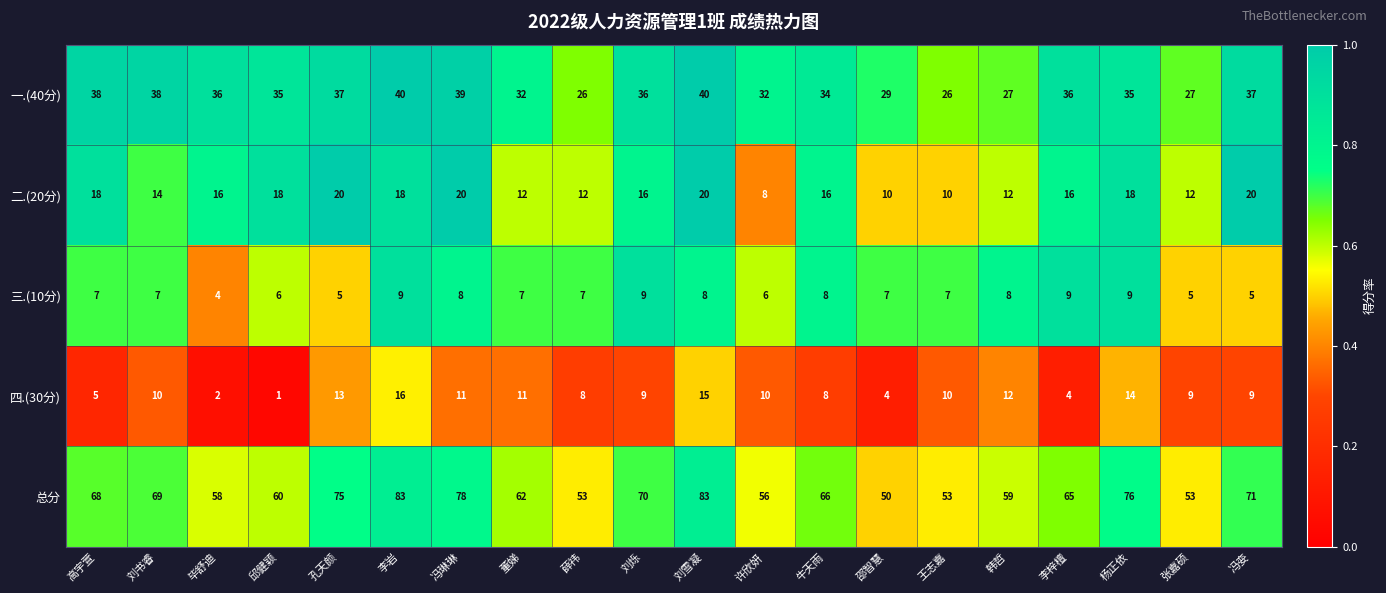

Which series has the largest total across all categories?

总分